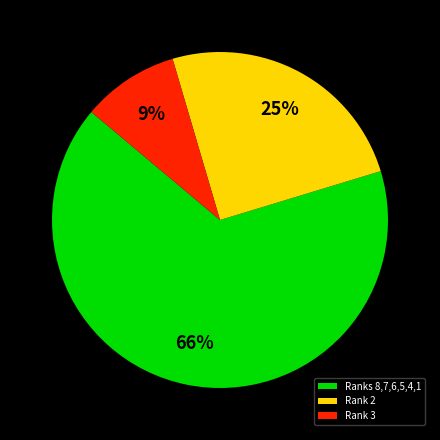

To the nearest percent, what is the difference between the Rank 2 and Rank 3 slice percentages?

16%